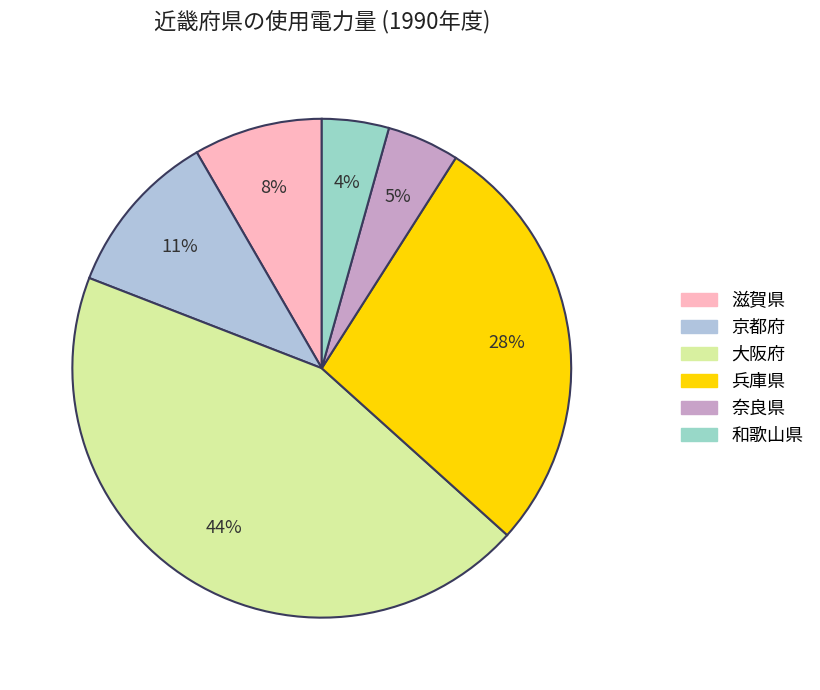

To the nearest percent, what is the average slice percentage?

17%